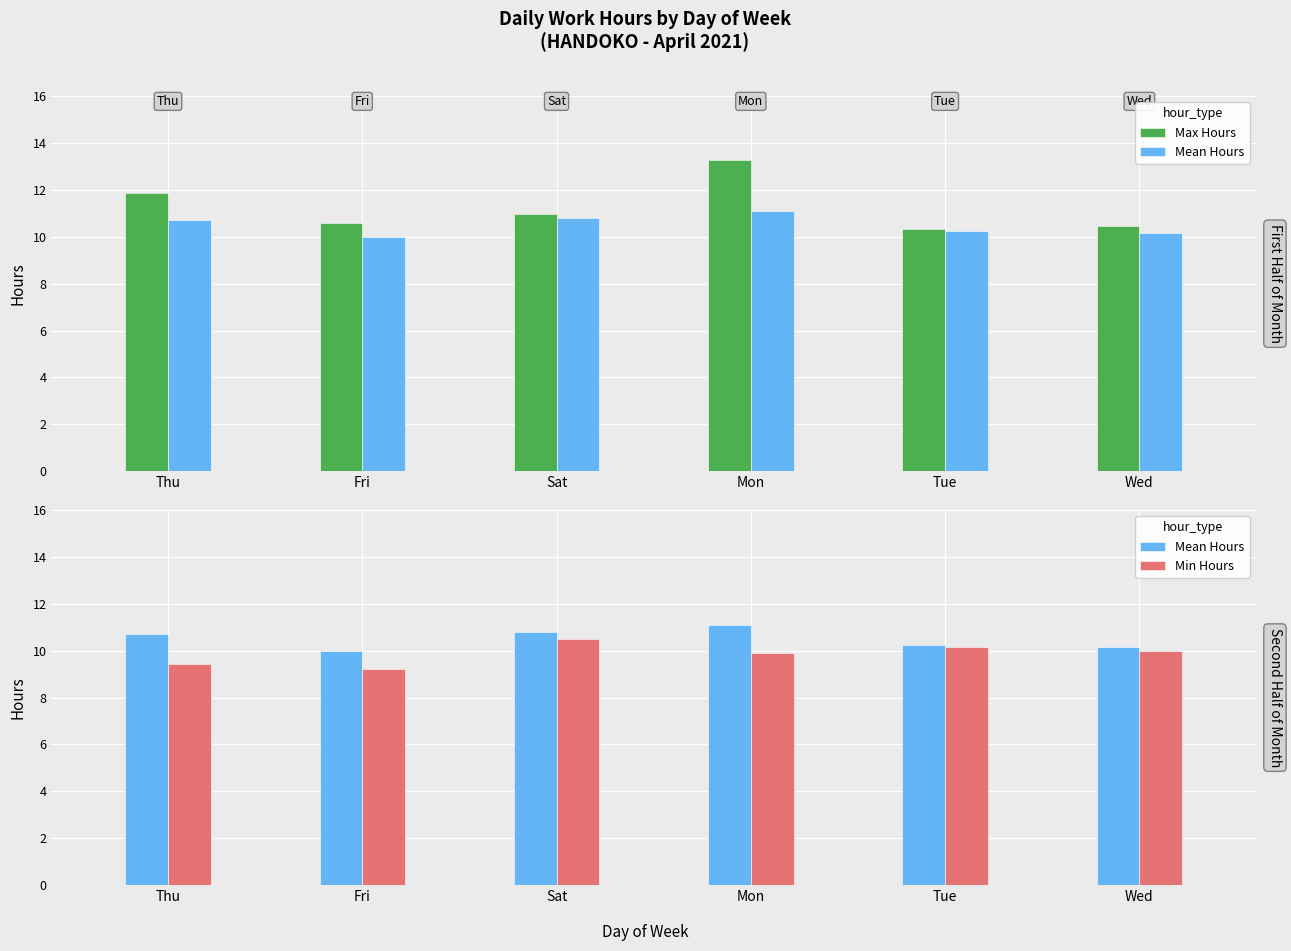

What is the highest value of the Mean Hours series?

11.1